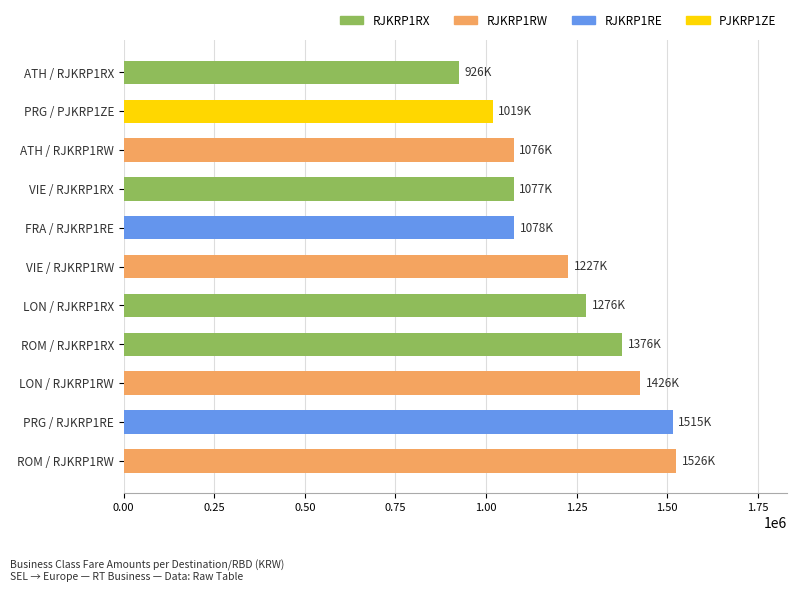

What is the change in value from ROM / RJKRP1RX to ATH / RJKRP1RX?

-449000